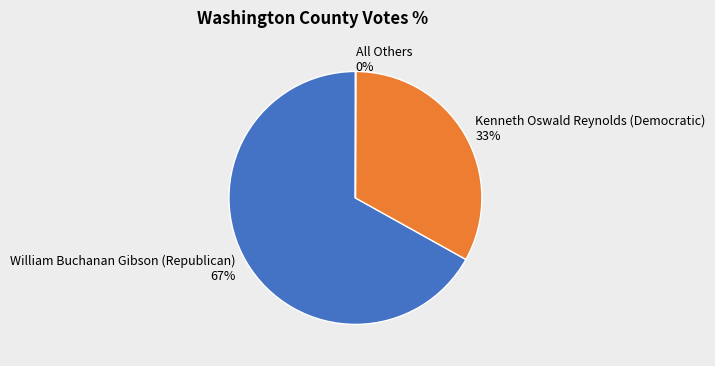

Between William Buchanan Gibson (Republican) and Kenneth Oswald Reynolds (Democratic), which is larger?

William Buchanan Gibson (Republican)